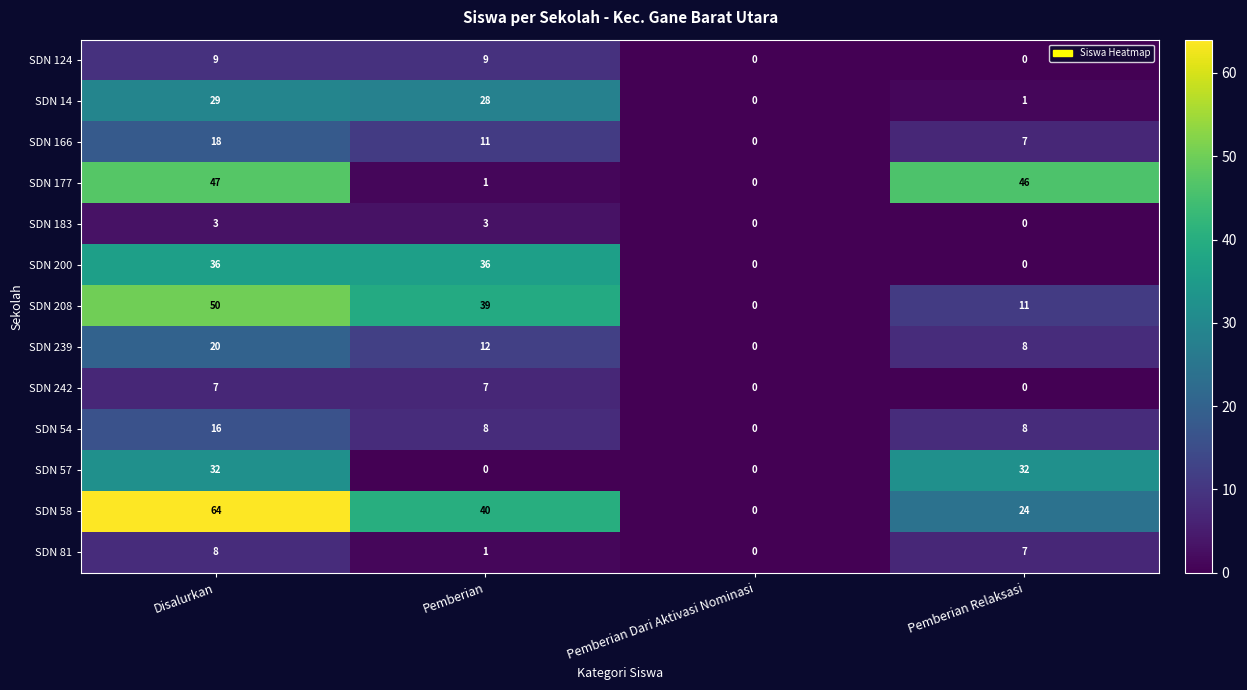

Rank the series by their maximum value, from highest to lowest.

SDN 58, SDN 208, SDN 177, SDN 200, SDN 57, SDN 14, SDN 239, SDN 166, SDN 54, SDN 124, SDN 81, SDN 242, SDN 183